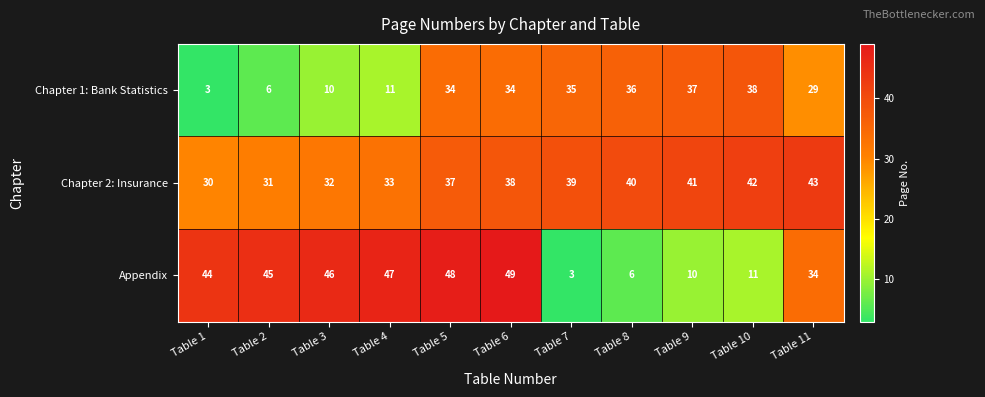

List the series in order of their overall mean, lowest first.

Chapter 1: Bank Statistics, Appendix, Chapter 2: Insurance